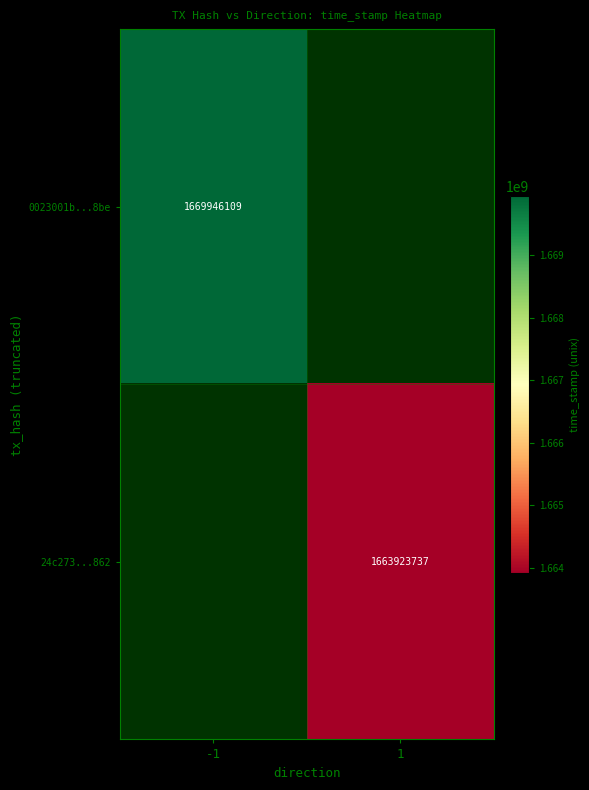

True or false: 24c273...862 has a value of 1663923737 at 1.

True